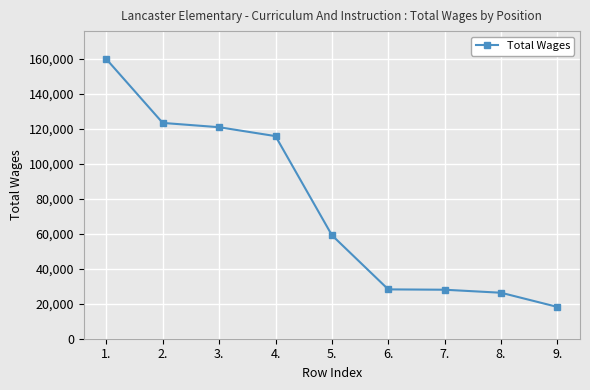

What is the change in value from 3. to 5.?

-61781